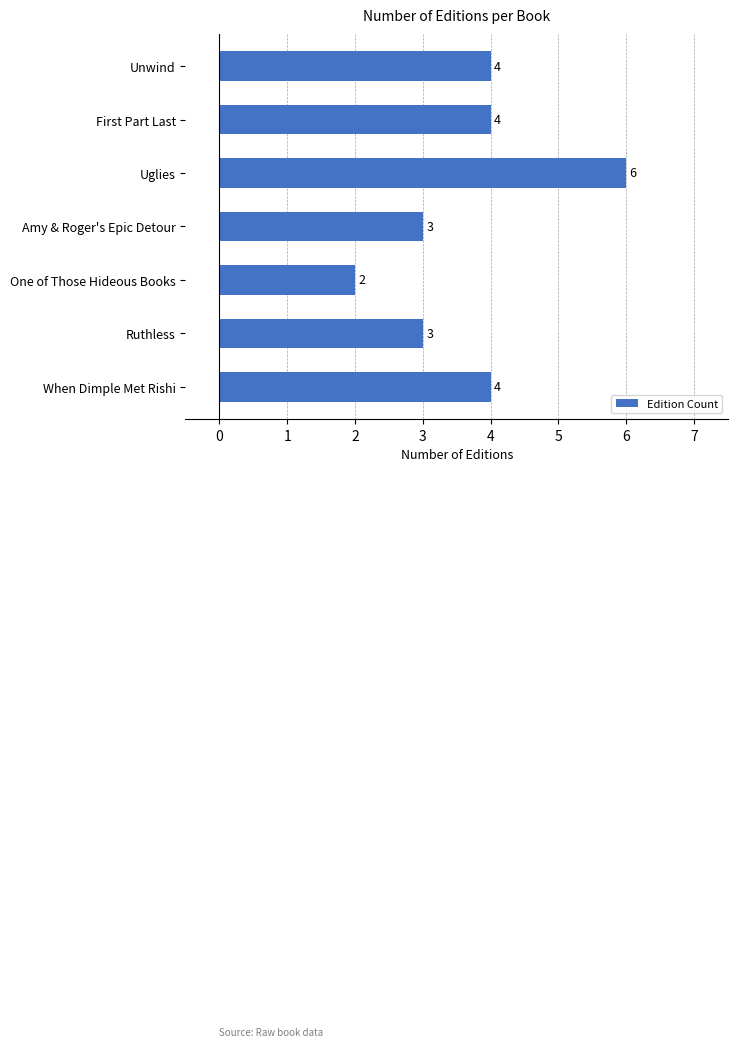

At which category does the chart reach its peak across all series?

Uglies